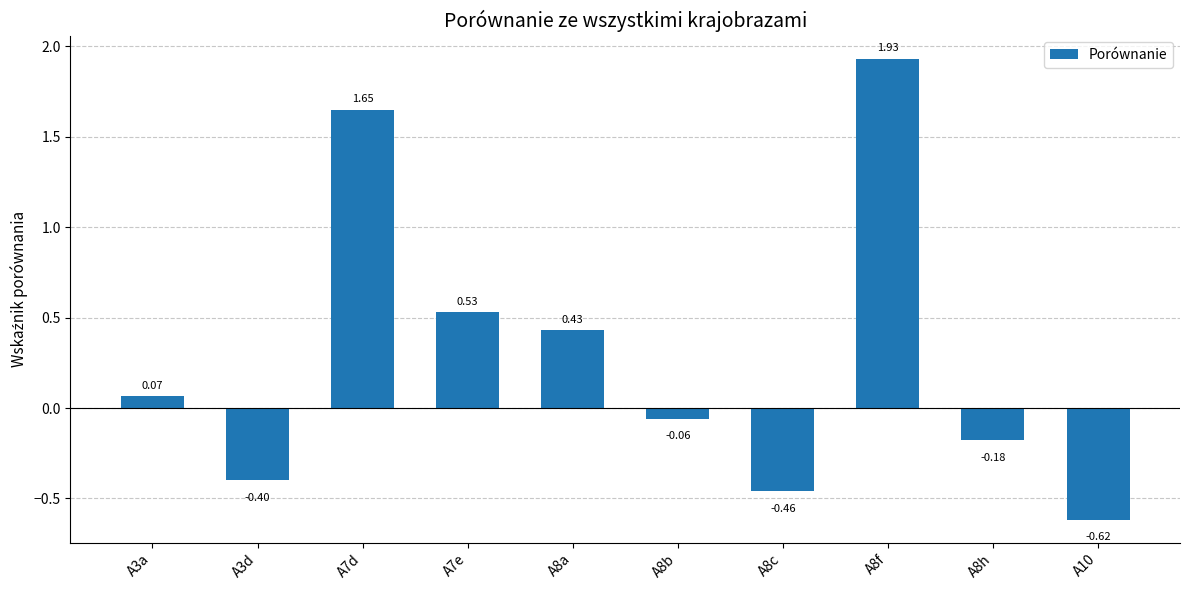

What position from the right is A8a?

6